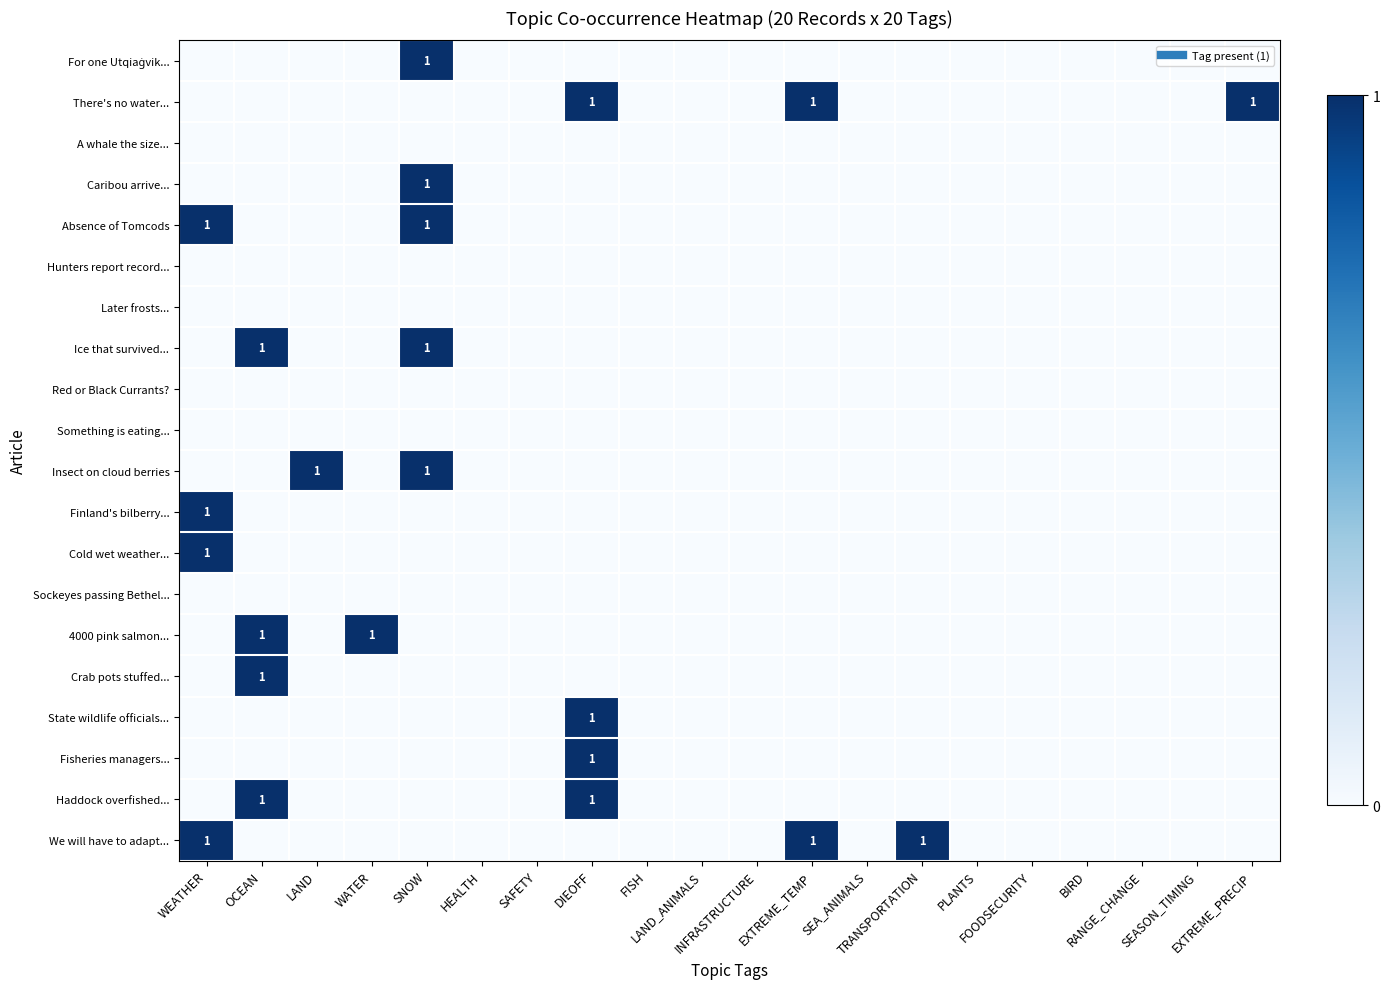

At which category is the sum across all series the highest?

SNOW